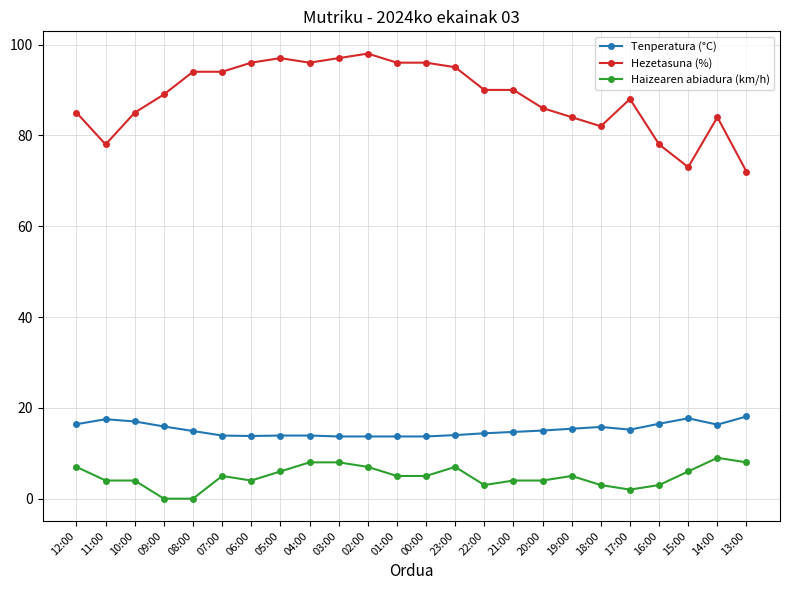

What is the spread (max minus min) of values at 21:00?

86.0